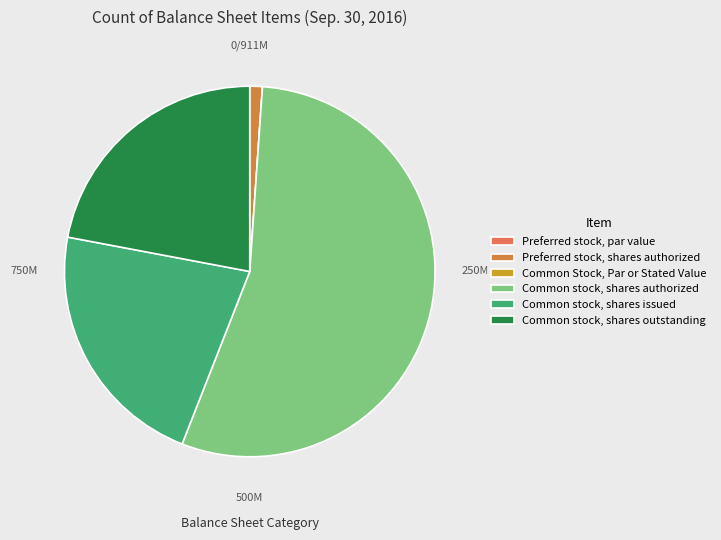

Count the number of slices in the pie.

6